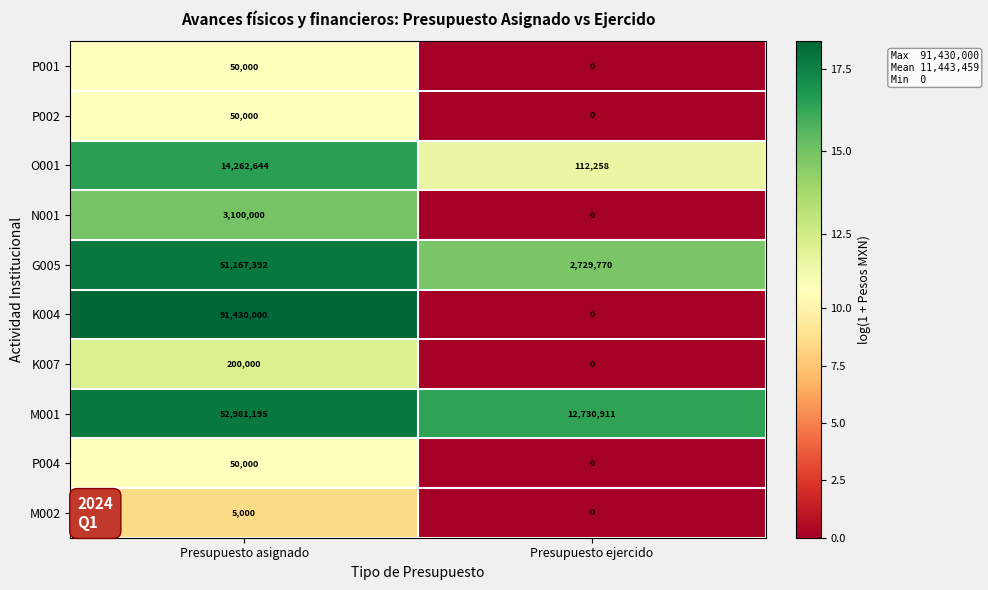

The value of O001 at Presupuesto ejercido is 112258. True or false?

True